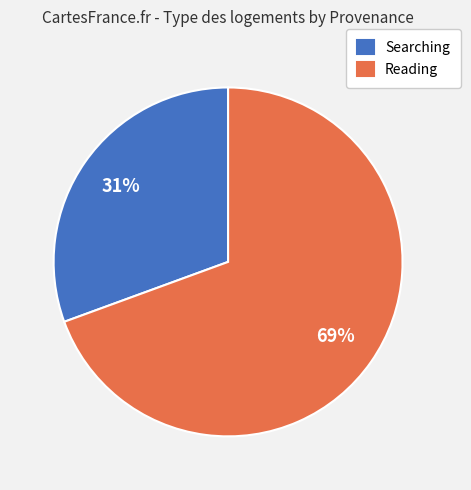

What percentage is the Searching slice, to the nearest percent?

31%